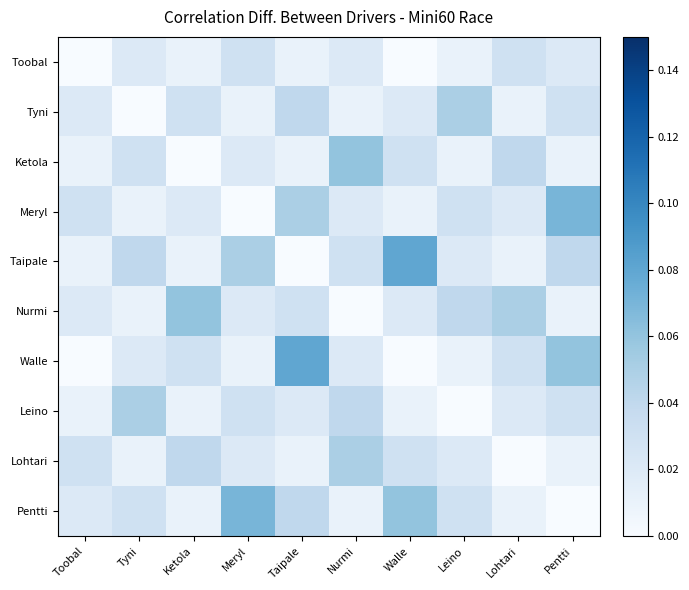

At how many categories does at least one series exceed 0?

10